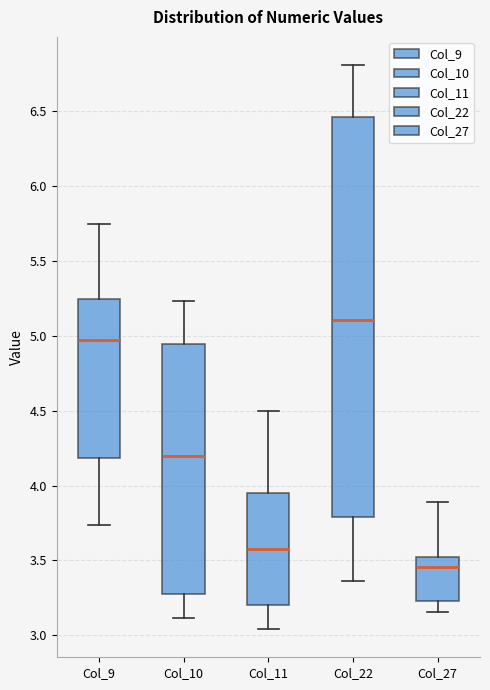

Where does the median line of the box for Col_11 sit on the y-axis? The values are not printed on the chart, so give them approximately, as read against the axis.

3.60